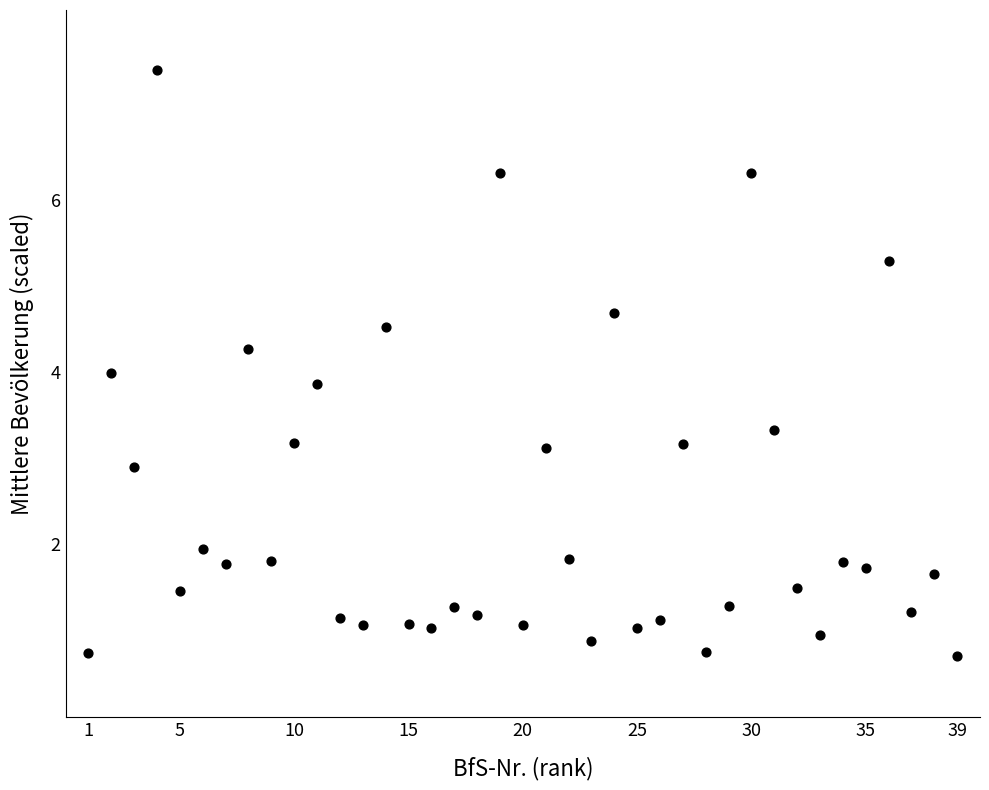

What is the range of X values (max minus min)?

38.0